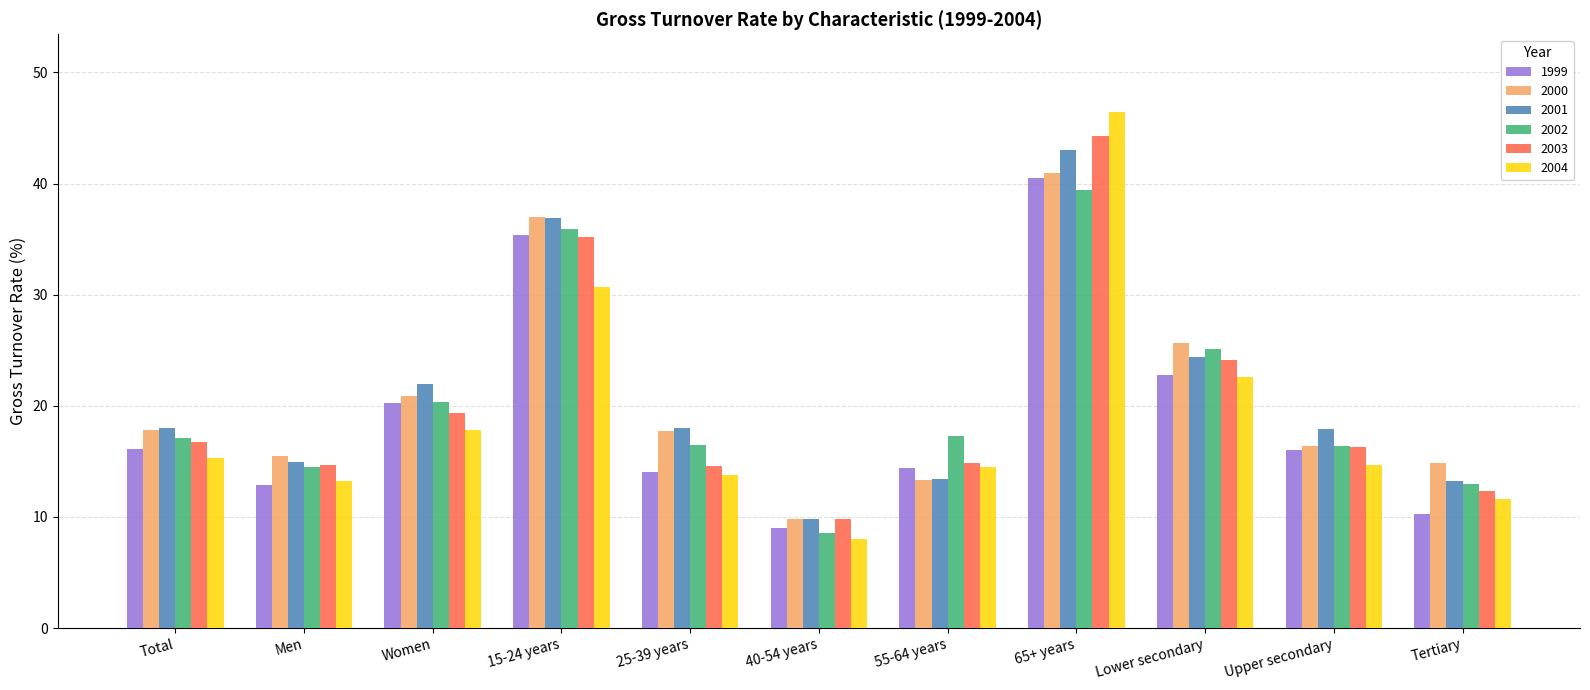

What is the total value across all series at Men?

85.7